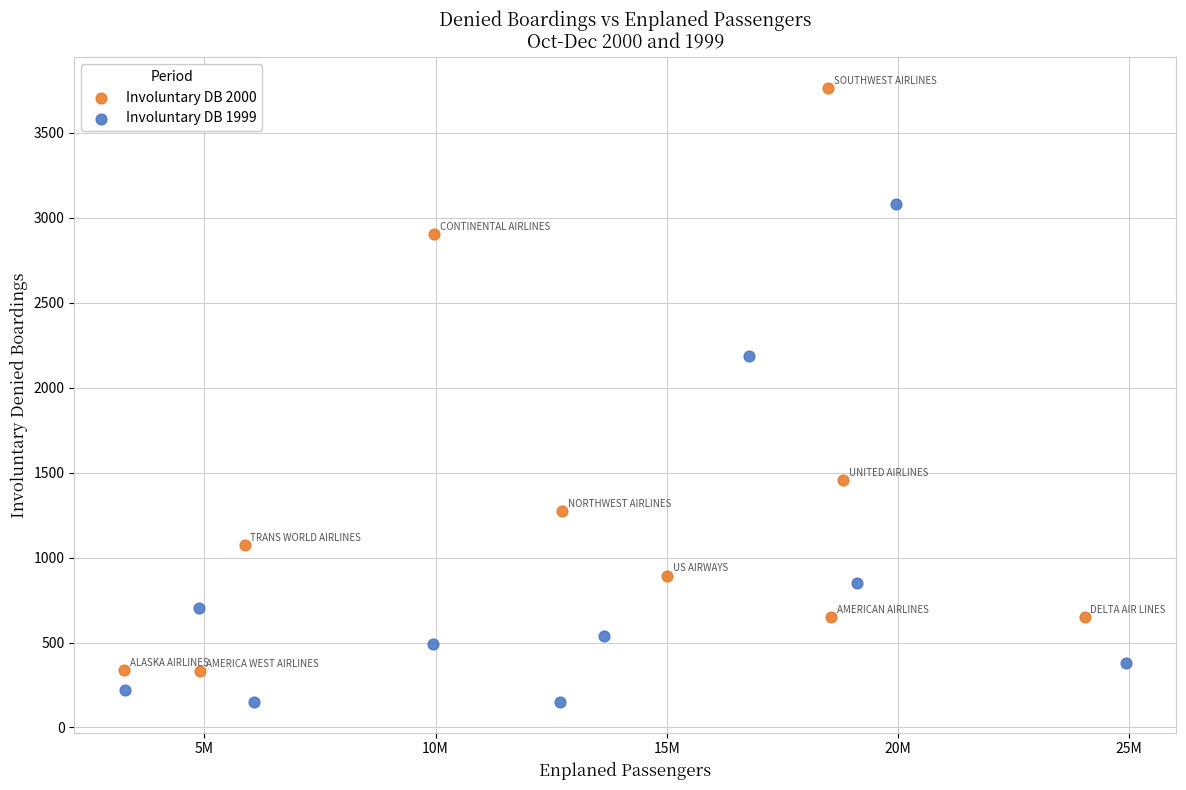

Which series reaches the minimum Y coordinate?

Involuntary DB 1999